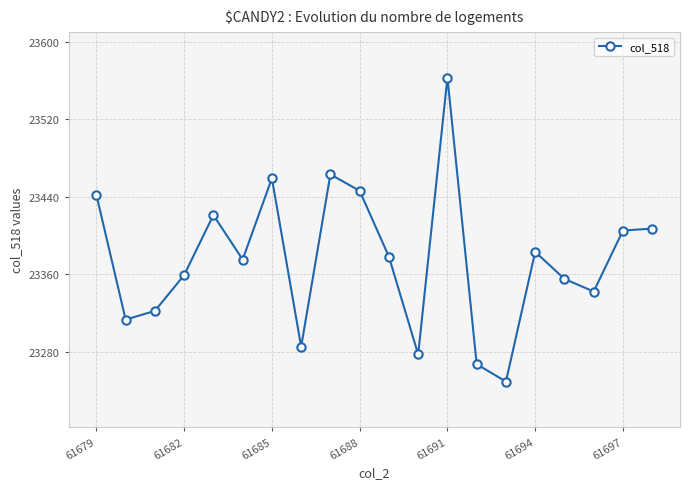

How many categories are shown in the chart?

20